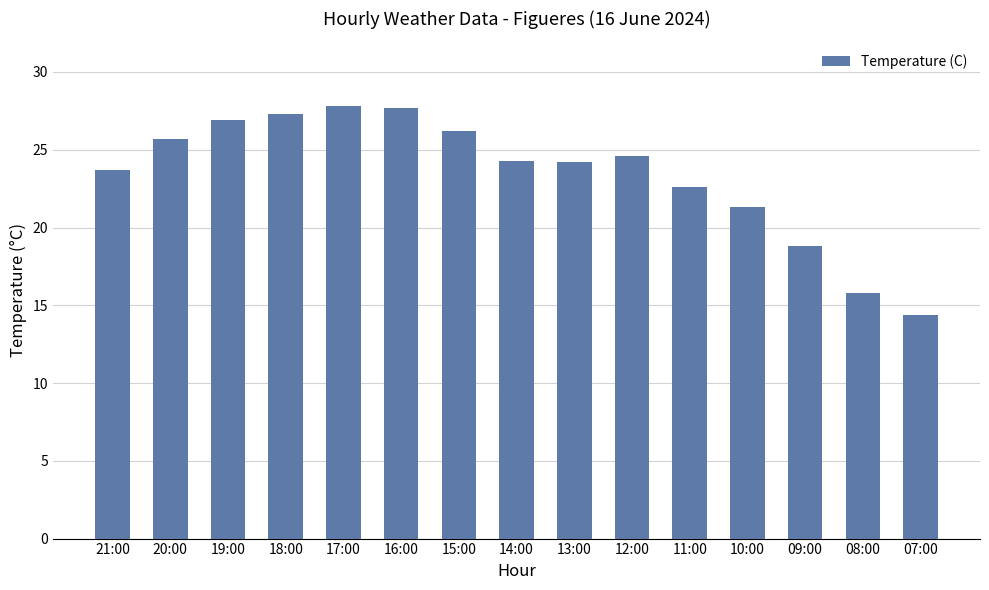

Where is the data nearest to the value 21?

10:00